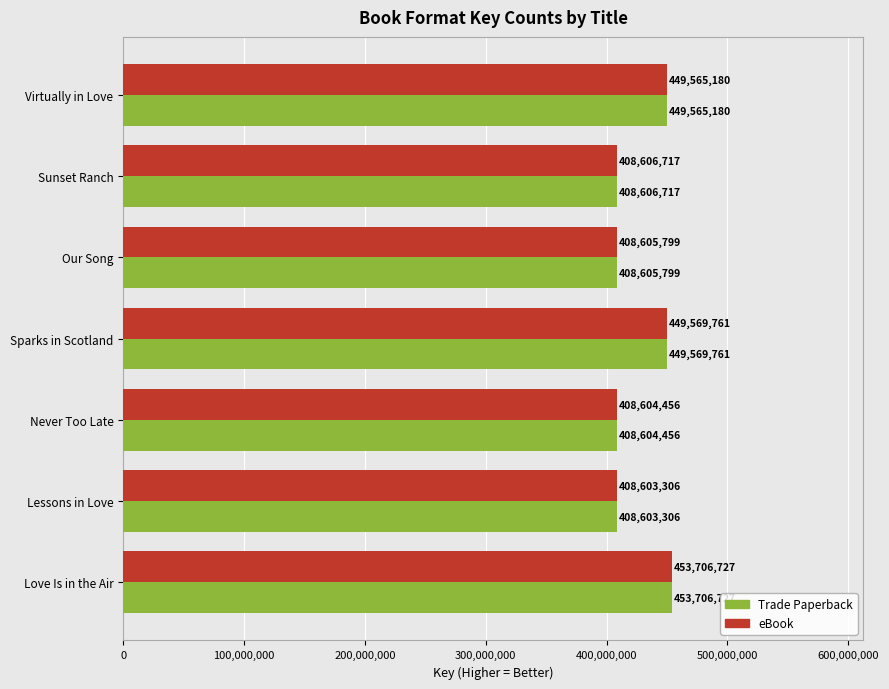

How many categories are shown in the chart?

7